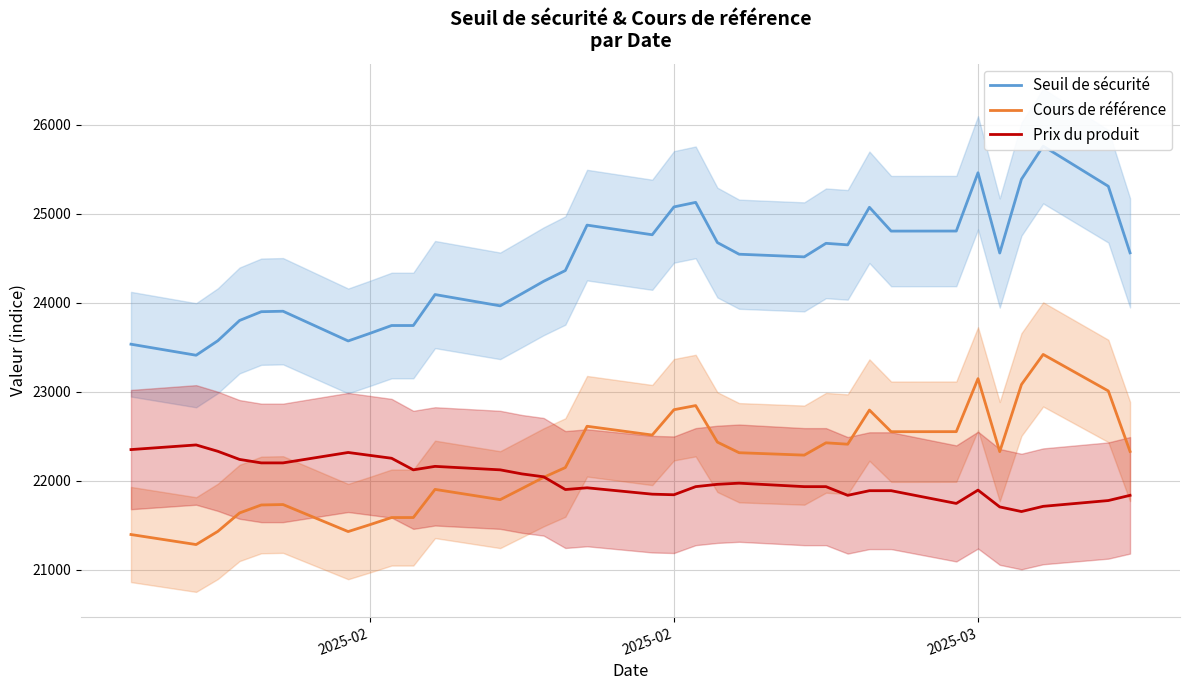

What is the sum of all Prix du produit values?

726277.2